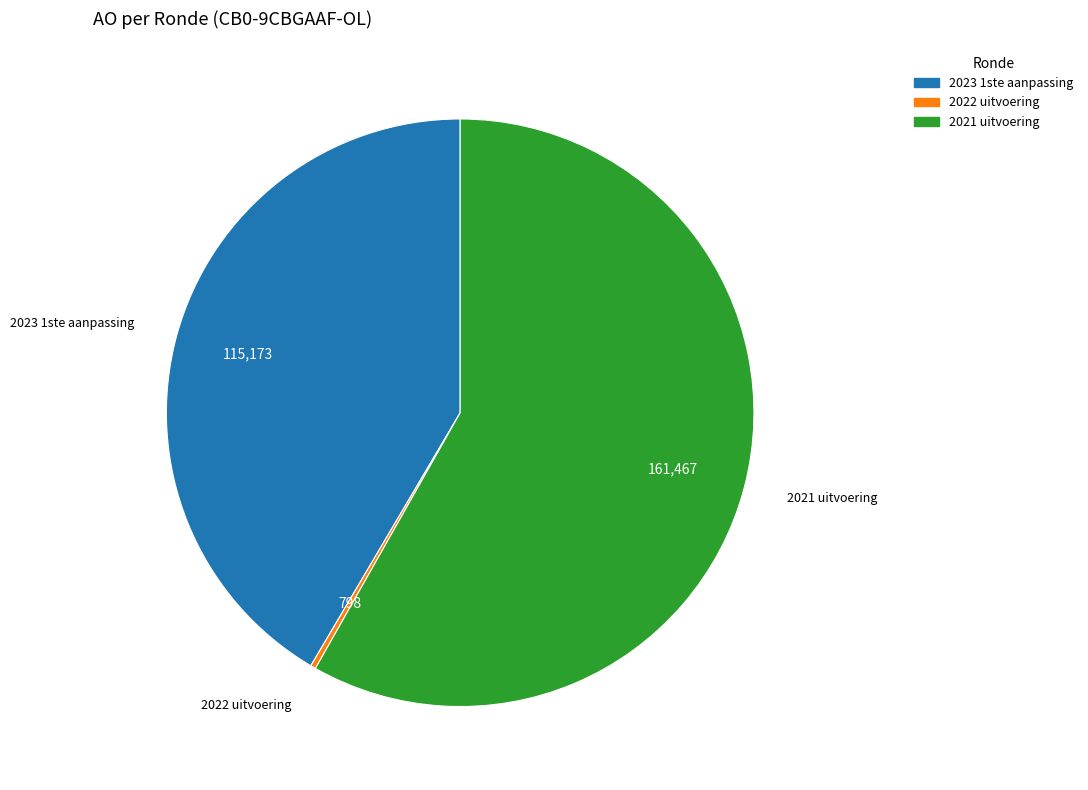

Is it true that 2022 uitvoering is 0% of the pie?

True